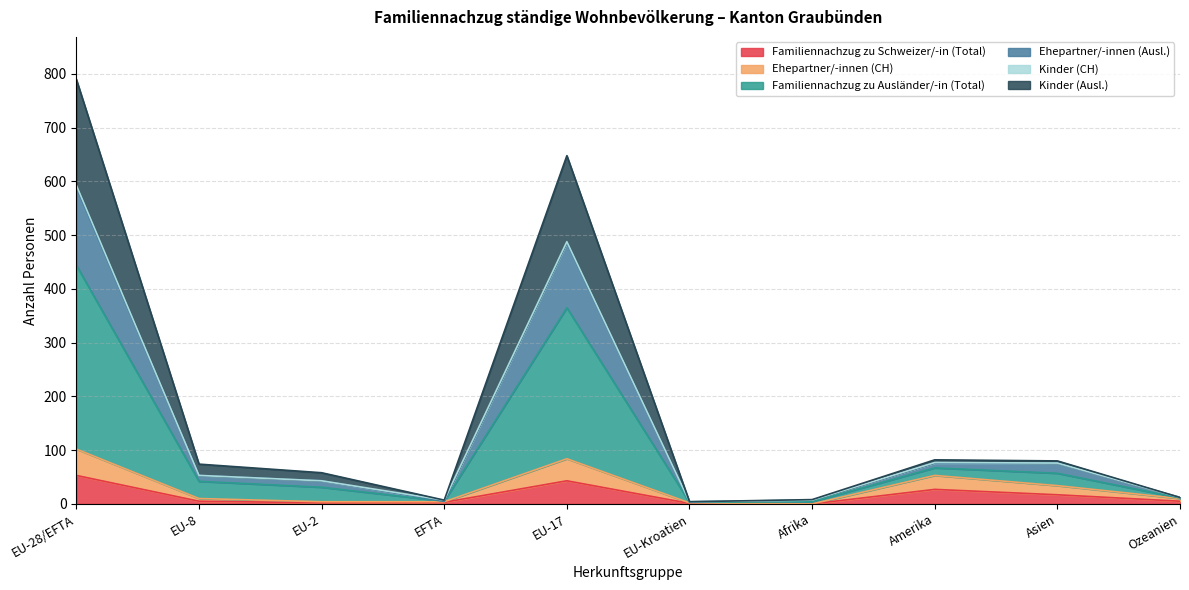

Is the value of Familiennachzug zu Ausländer/-in (Total) at EFTA greater than the value of Ehepartner/-innen (CH) at EU-28/EFTA?

No